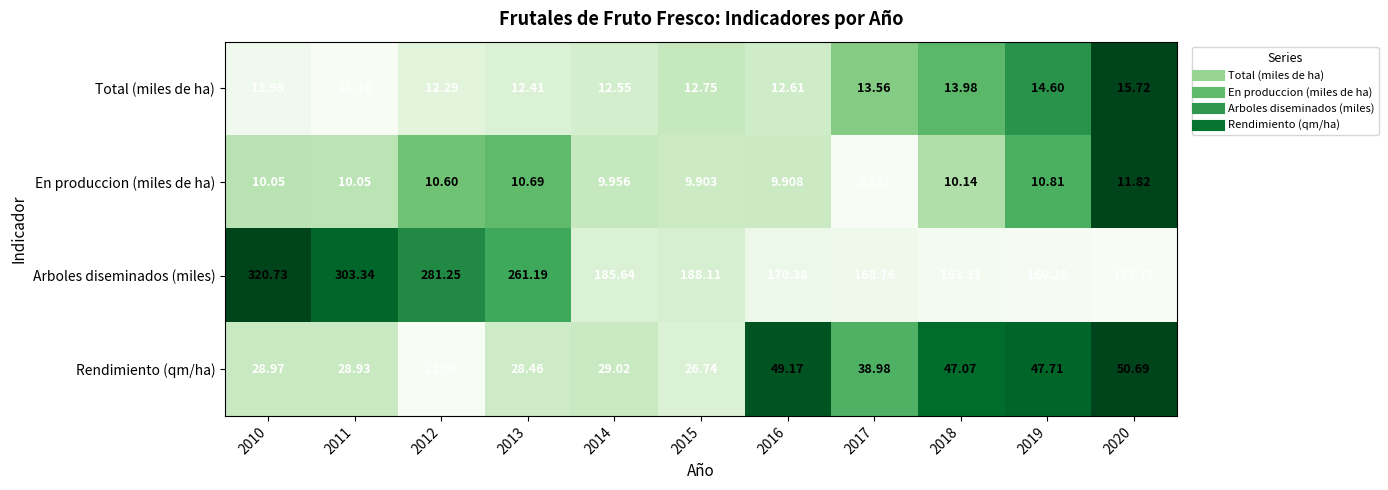

Which series has the largest total across all categories?

Arboles diseminados (miles)